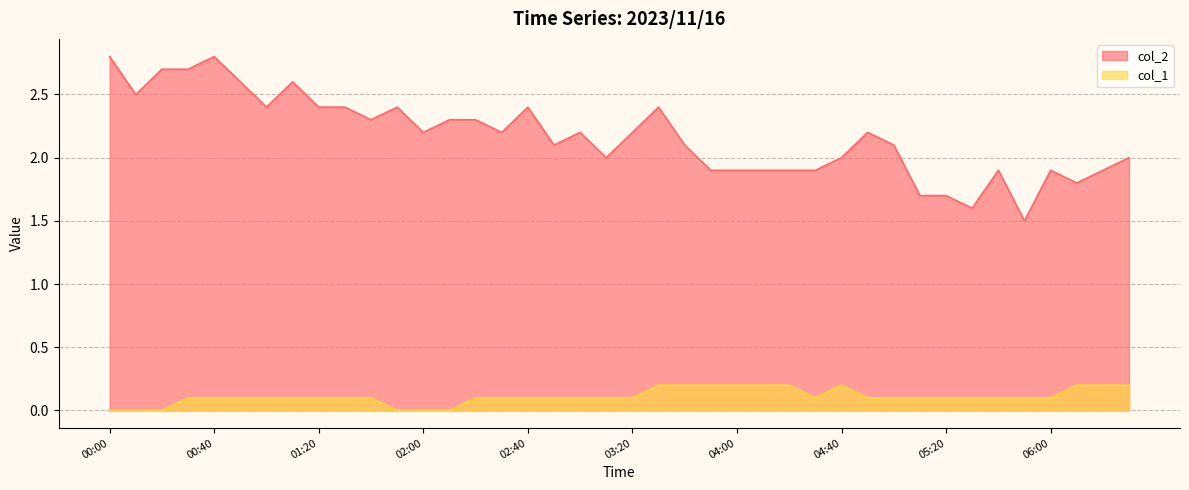

Reading left to right, what are all the values shown in this chart?

col_2: 00:00=2.8	00:10=2.5	00:20=2.7	00:30=2.7	00:40=2.8	00:50=2.6	01:00=2.4	01:10=2.6	01:20=2.4	01:30=2.4	01:40=2.3	01:50=2.4	02:00=2.2	02:10=2.3	02:20=2.3	02:30=2.2	02:40=2.4	02:50=2.1	03:00=2.2	03:10=2.0	03:20=2.2	03:30=2.4	03:40=2.1	03:50=1.9	04:00=1.9	04:10=1.9	04:20=1.9	04:30=1.9	04:40=2.0	04:50=2.2	05:00=2.1	05:10=1.7	05:20=1.7	05:30=1.6	05:40=1.9	05:50=1.5	06:00=1.9	06:10=1.8	06:20=1.9	06:30=2.0
col_1: 00:00=0.0	00:10=0.0	00:20=0.0	00:30=0.1	00:40=0.1	00:50=0.1	01:00=0.1	01:10=0.1	01:20=0.1	01:30=0.1	01:40=0.1	01:50=0.0	02:00=0.0	02:10=0.0	02:20=0.1	02:30=0.1	02:40=0.1	02:50=0.1	03:00=0.1	03:10=0.1	03:20=0.1	03:30=0.2	03:40=0.2	03:50=0.2	04:00=0.2	04:10=0.2	04:20=0.2	04:30=0.1	04:40=0.2	04:50=0.1	05:00=0.1	05:10=0.1	05:20=0.1	05:30=0.1	05:40=0.1	05:50=0.1	06:00=0.1	06:10=0.2	06:20=0.2	06:30=0.2